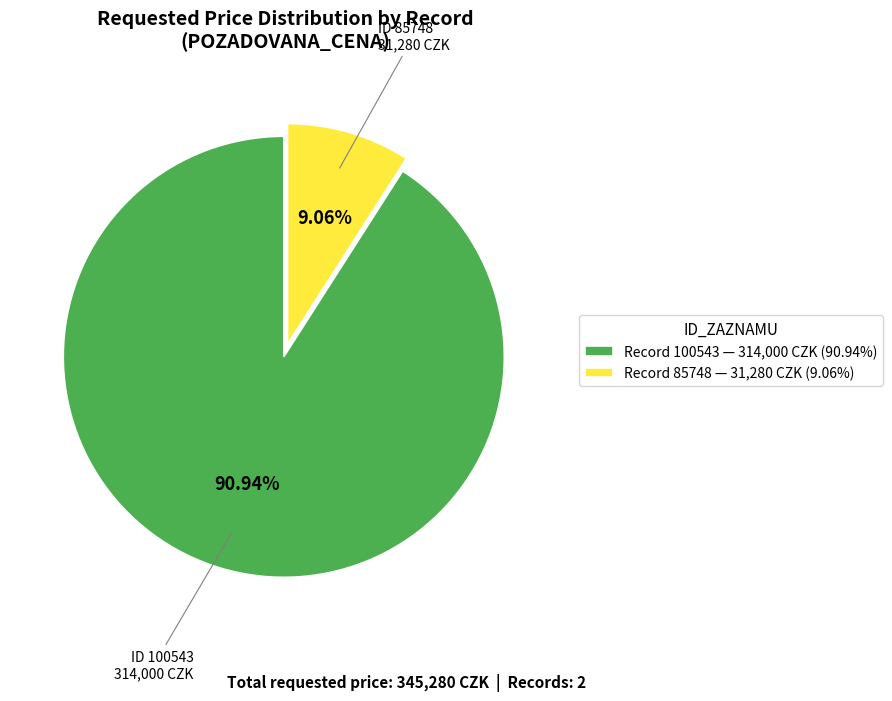

To the nearest percent, what is the average slice percentage?

50%